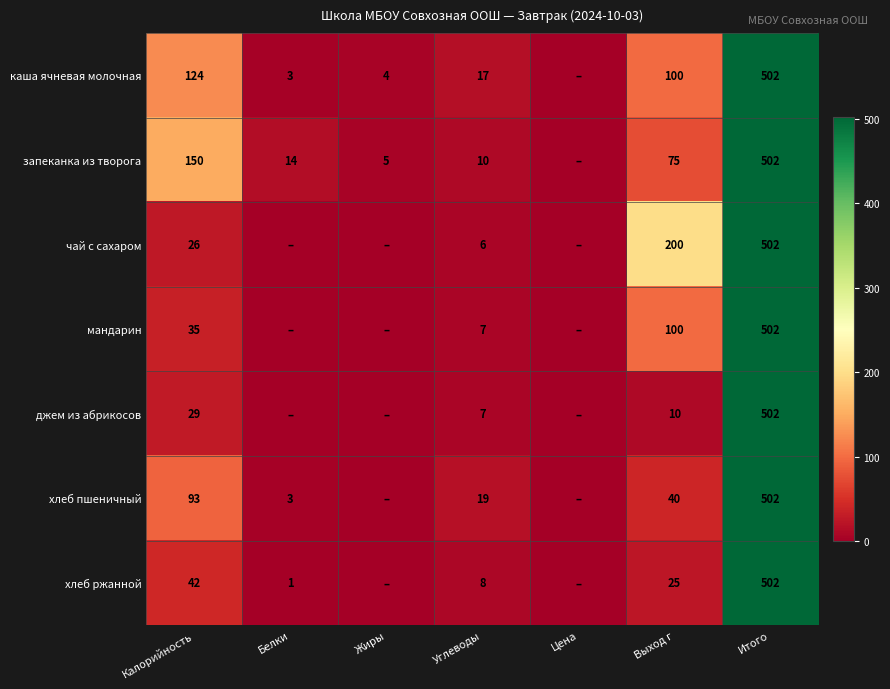

What is the difference between the запеканка из творога values at Жиры and Выход г?

70